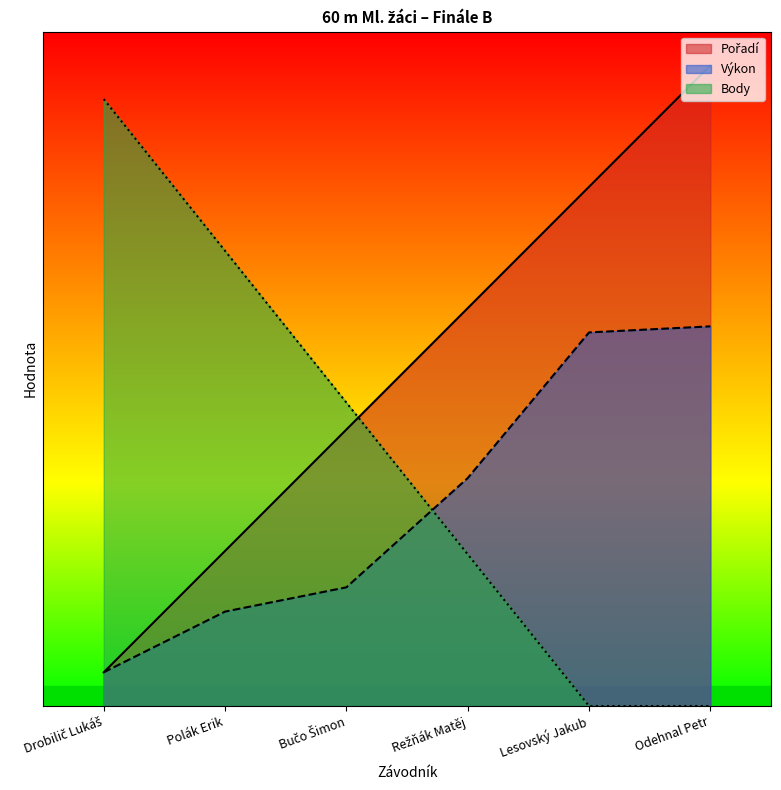

Reading right to left, what are all the values shown in this chart?

Pořadí: Odehnal Petr=9.5	Lesovský Jakub=7.7	Režňák Matěj=5.9	Bučo Šimon=4.1	Polák Erik=2.3	Drobilič Lukáš=0.5
Výkon: Odehnal Petr=5.6	Lesovský Jakub=5.5	Režňák Matěj=3.4	Bučo Šimon=1.8	Polák Erik=1.4	Drobilič Lukáš=0.5
Body: Odehnal Petr=0.0	Lesovský Jakub=0.0	Režňák Matěj=2.2	Bučo Šimon=4.5	Polák Erik=6.8	Drobilič Lukáš=9.0